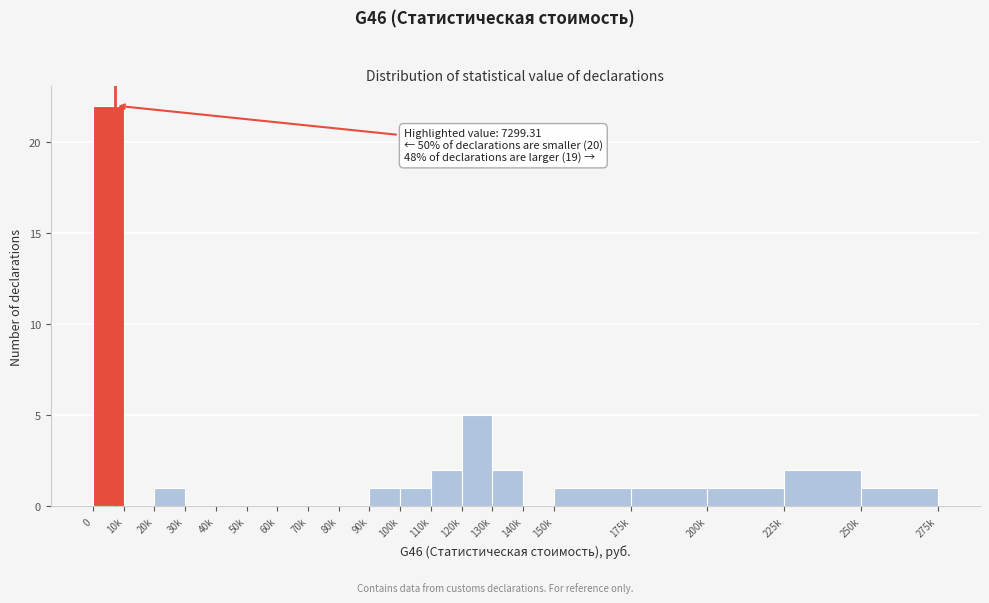

Reading left to right, list all the values displayed in this chart.

0=22	10k=0	20k=1	30k=0	40k=0	50k=0	60k=0	70k=0	80k=0	90k=1	100k=1	110k=2	120k=5	130k=2	140k=0	150k=1	175k=1	200k=1	225k=2	250k=1